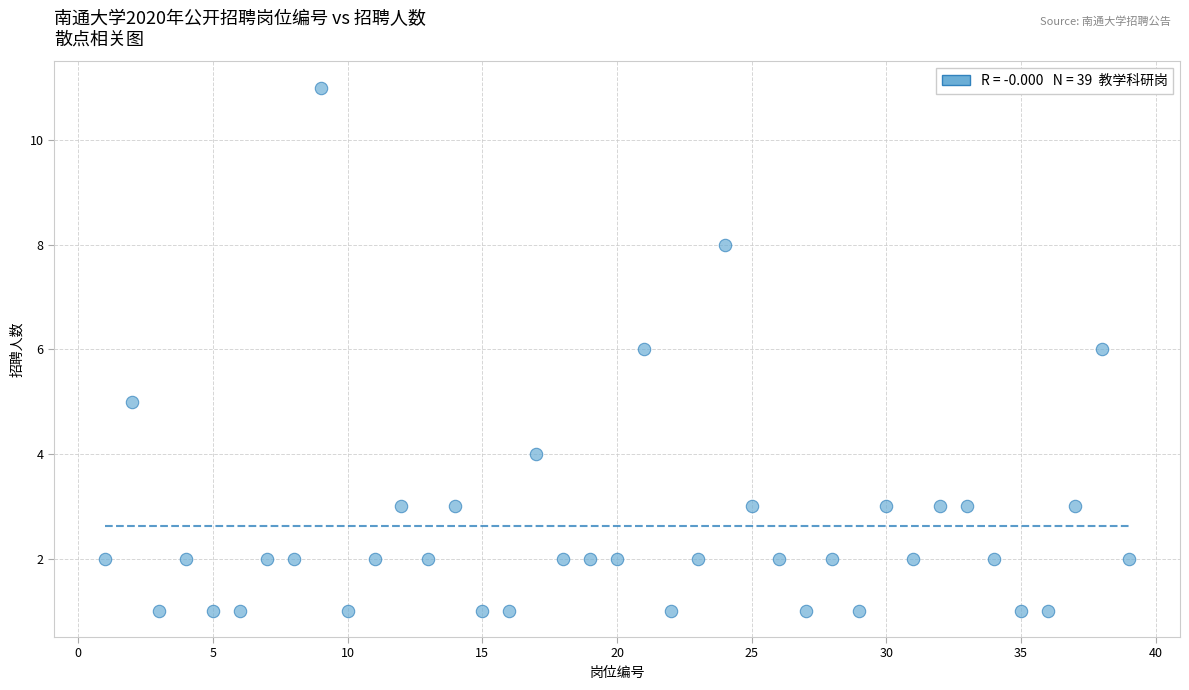

What is the range of X values (max minus min)?

38